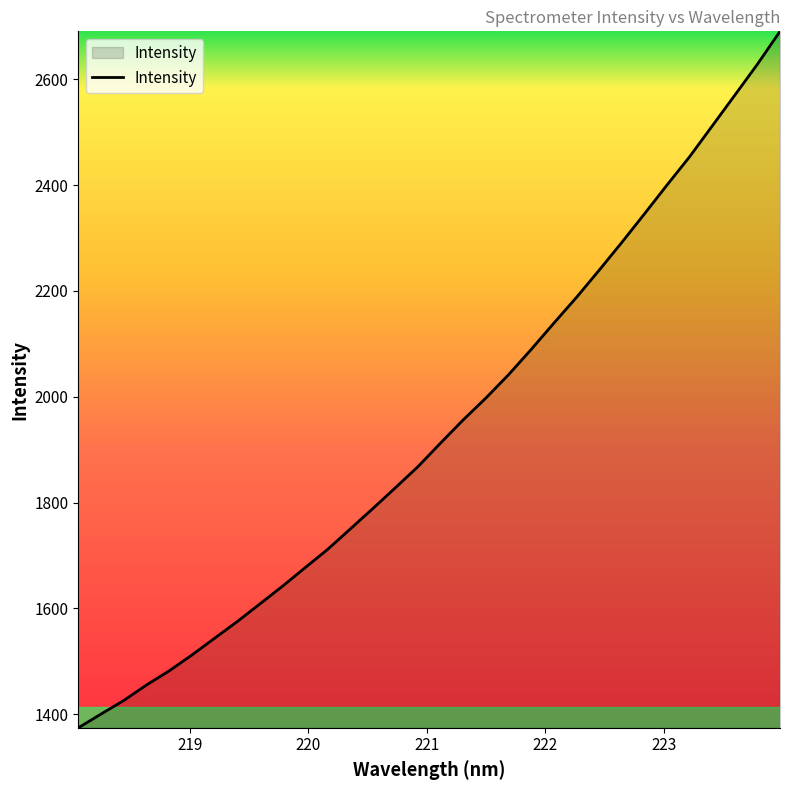

True or false: the data has more than 1 interior local peaks.

False